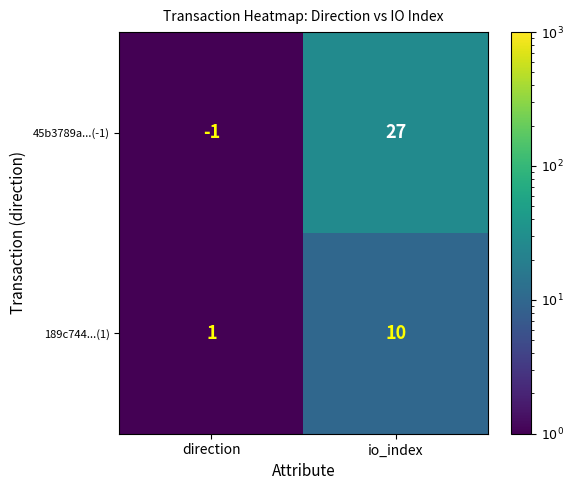

What is the sum of all 45b3789a...(-1) values?

26